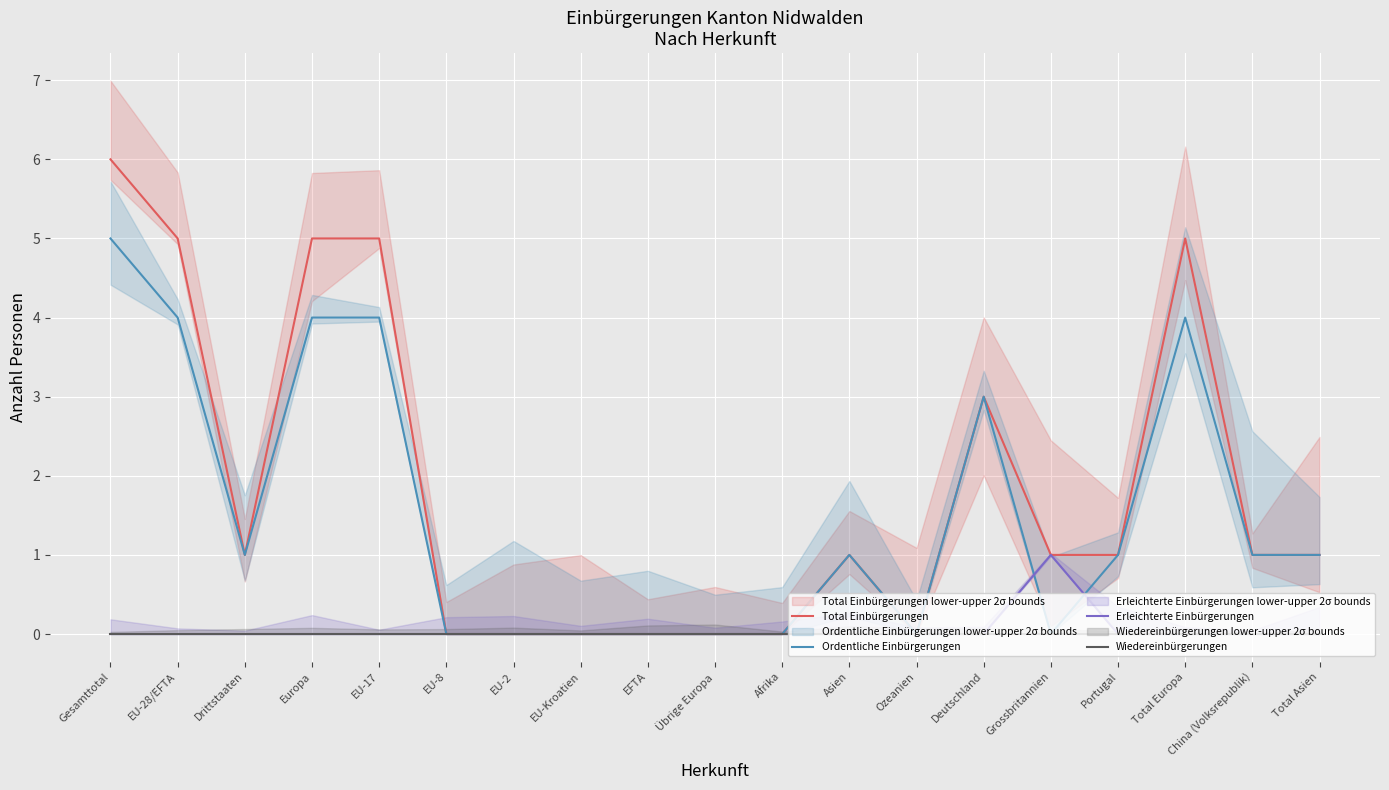

True or false: Erleichterte Einbürgerungen has a value of 2 at Grossbritannien.

False